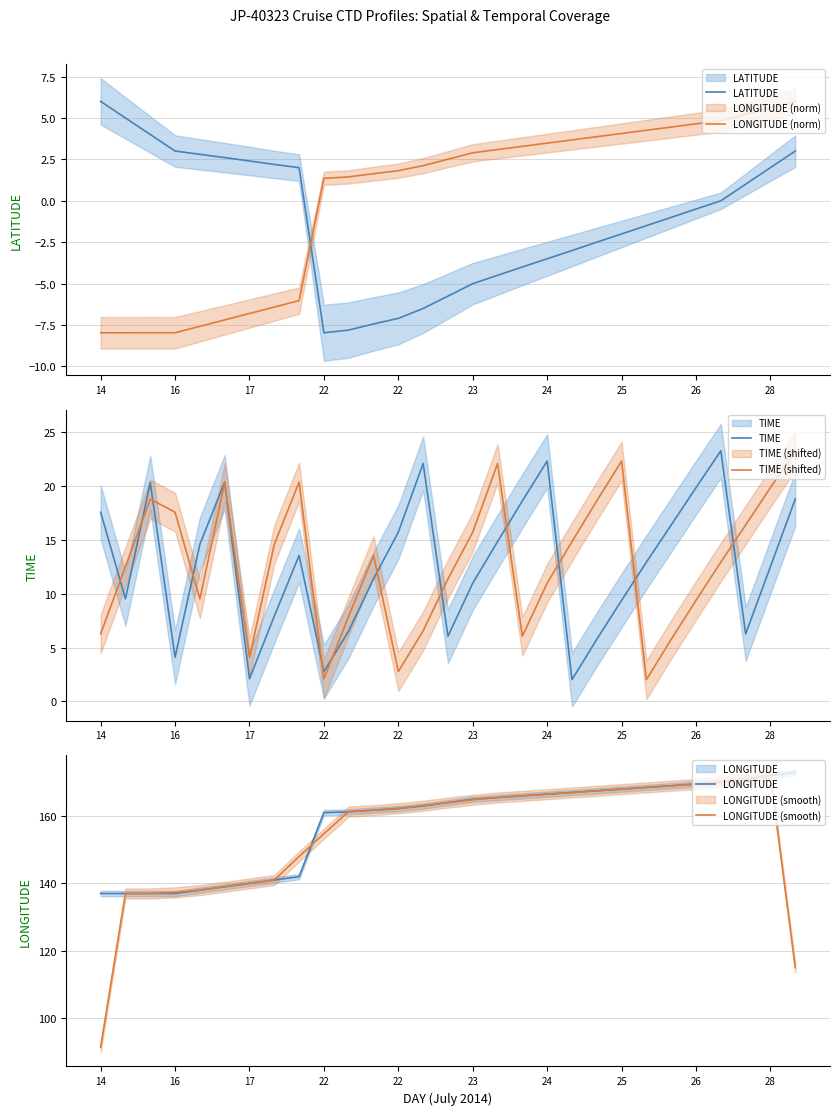

Is it true that TIME (shifted) equals 30.1 at 23?

False